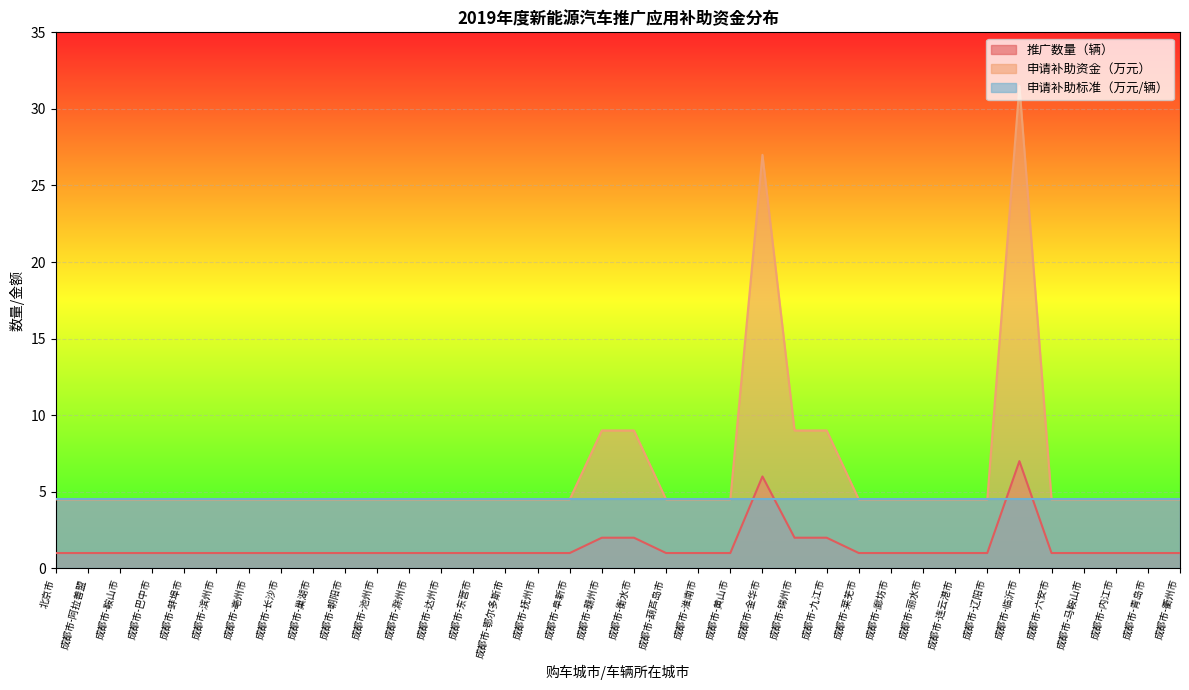

What are all the series names shown in the legend?

推广数量（辆）, 申请补助资金（万元）, 申请补助标准（万元/辆）